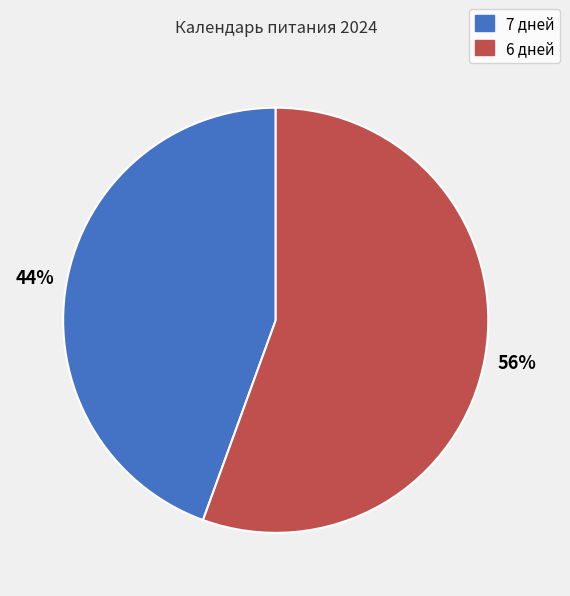

Is there a majority slice in this chart?

Yes